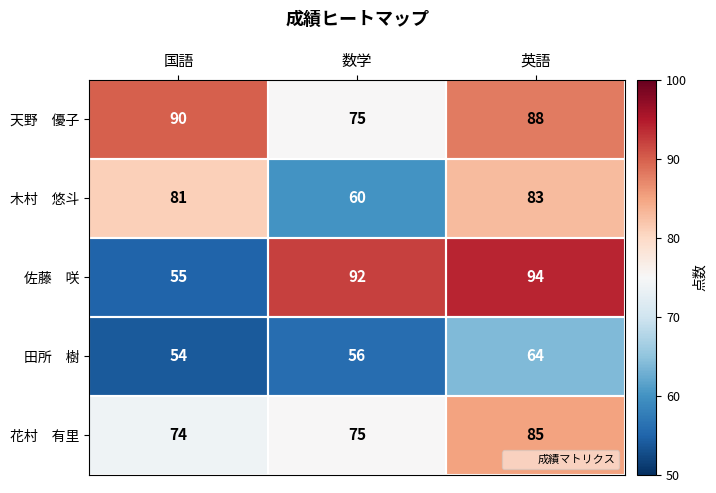

What is the difference between the highest and lowest values at 数学?

36